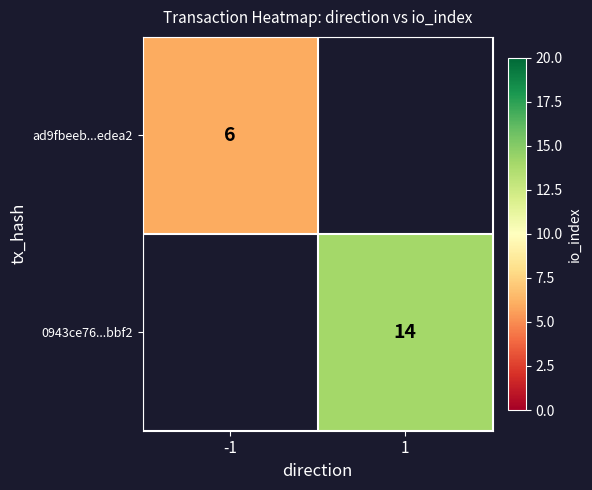

The value of 0943ce76...bbf2 at 1 is 14. True or false?

True